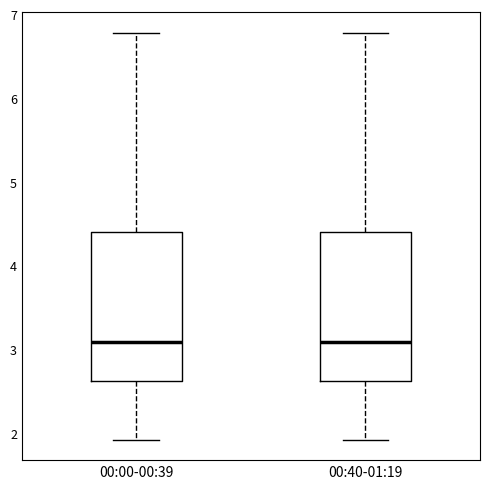

Where does the lower whisker of the box for 00:00-00:39 end on the y-axis? The values are not printed on the chart, so give them approximately, as read against the axis.

1.9